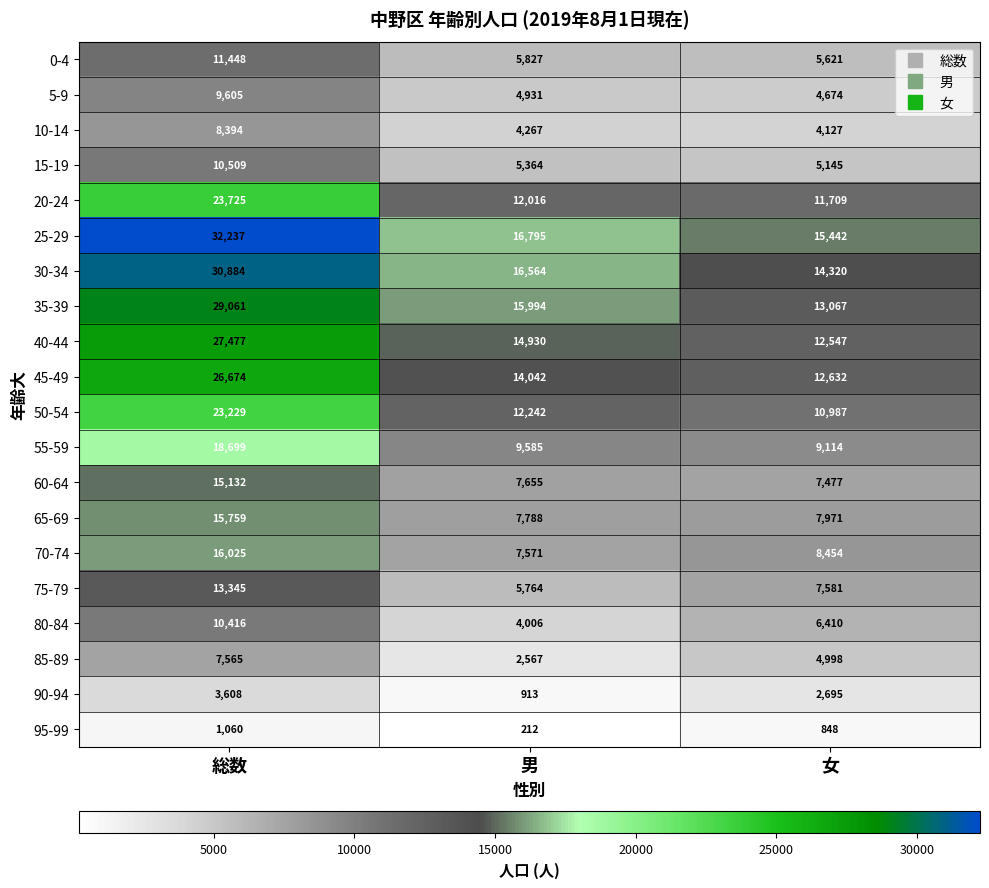

Is it true that 90-94 equals 908 at 女?

False